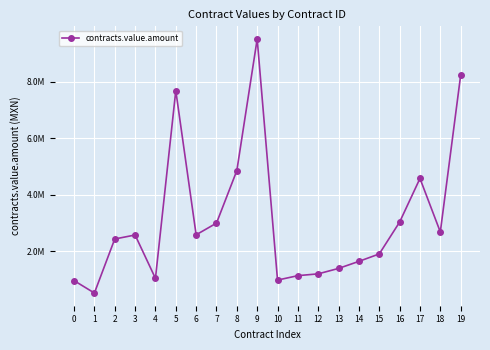

Does the chart have visible grid lines?

Yes